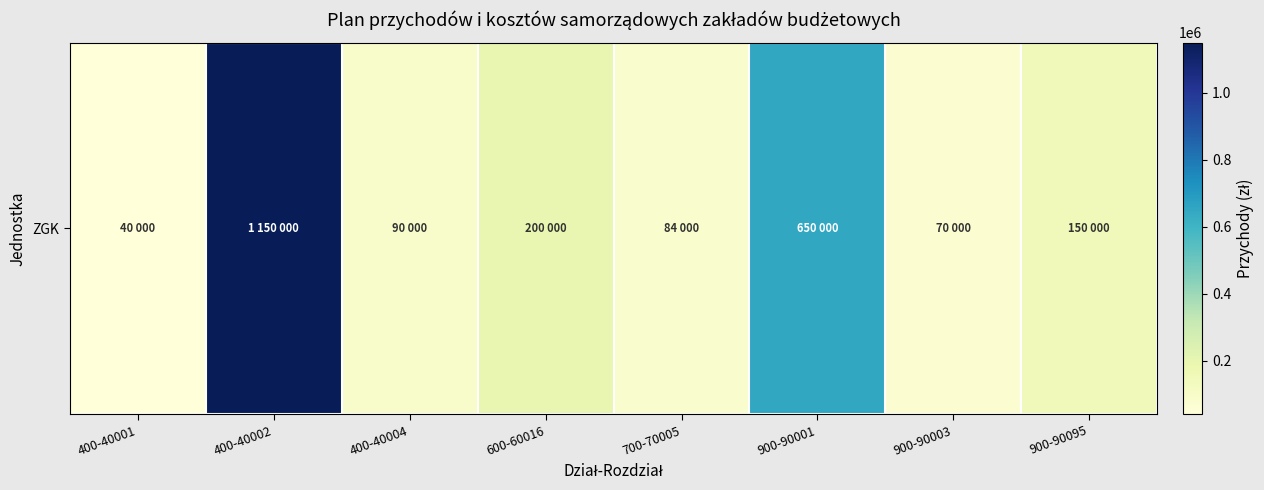

Rank the categories by value from highest to lowest.

400-40002, 900-90001, 600-60016, 900-90095, 400-40004, 700-70005, 900-90003, 400-40001